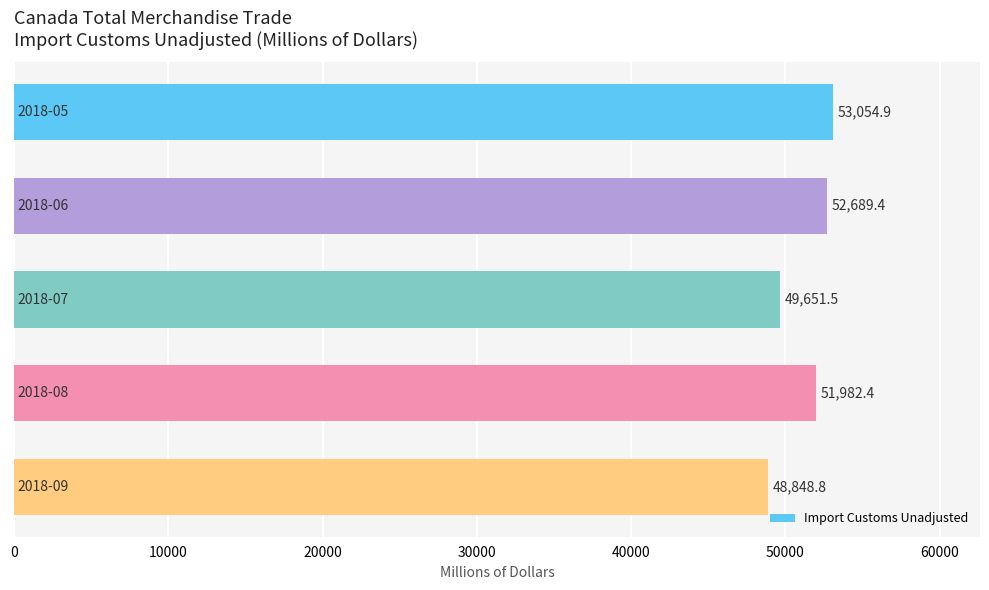

What is the value of the 3rd bar from the top?

49651.5